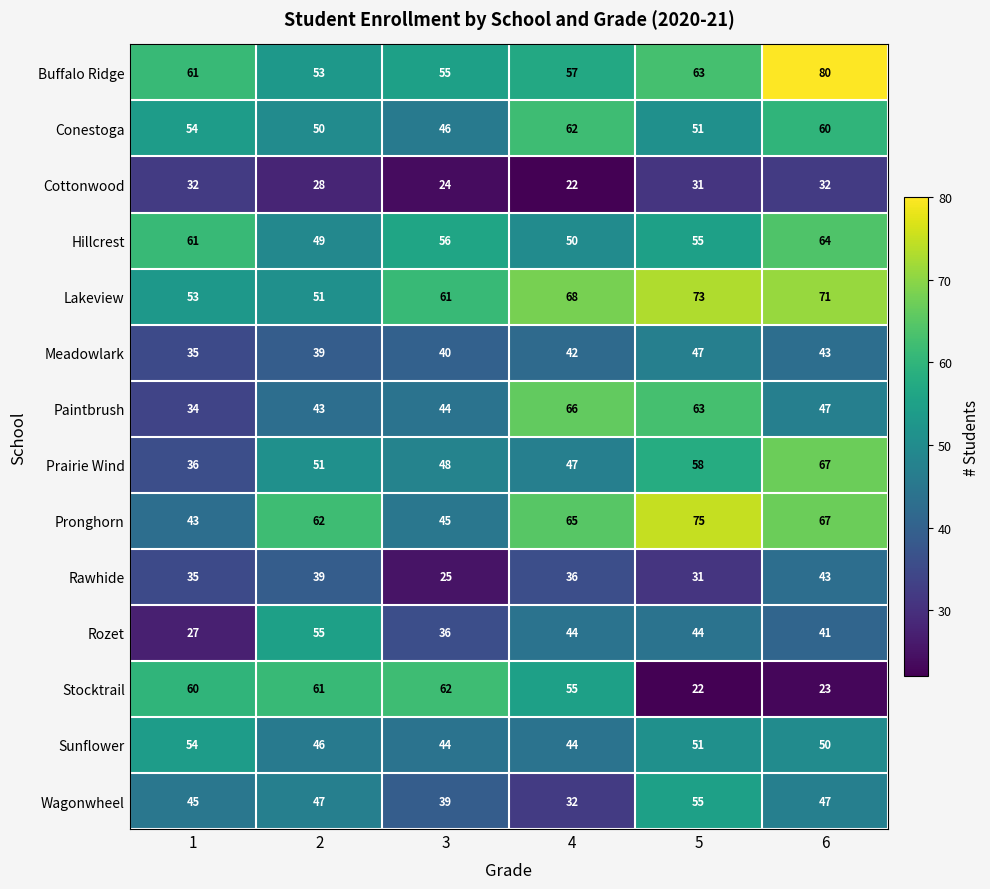

Between 4 and 5, which series saw the biggest shift?

Stocktrail